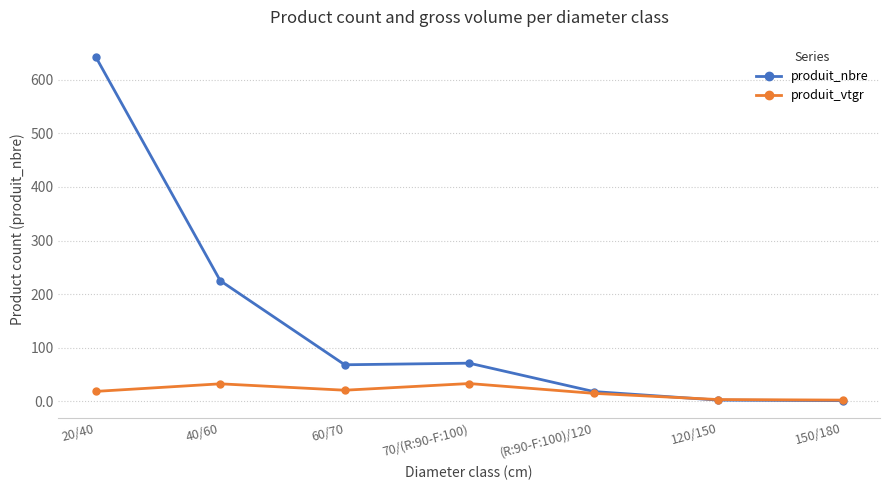

At 20/40, list the series in order from largest to smallest.

produit_nbre, produit_vtgr